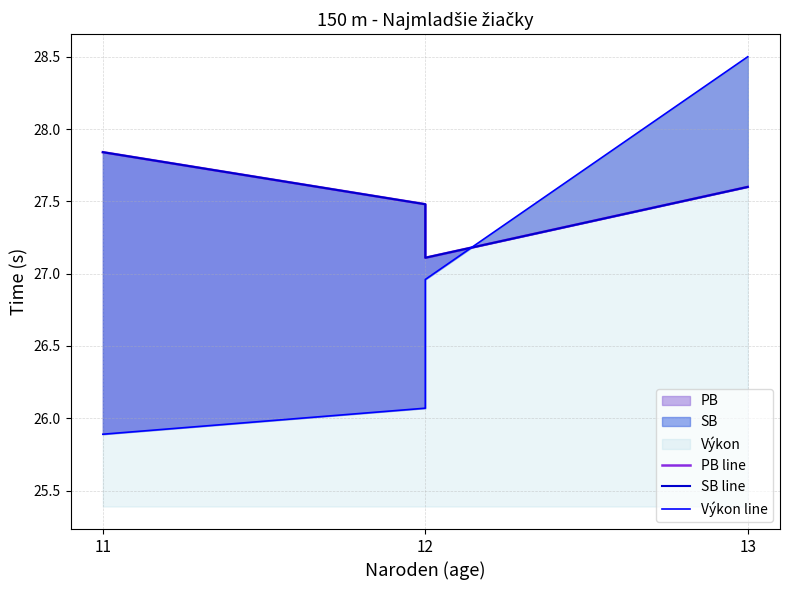

What is the value of the SB line point at the 1st from the left?

27.8